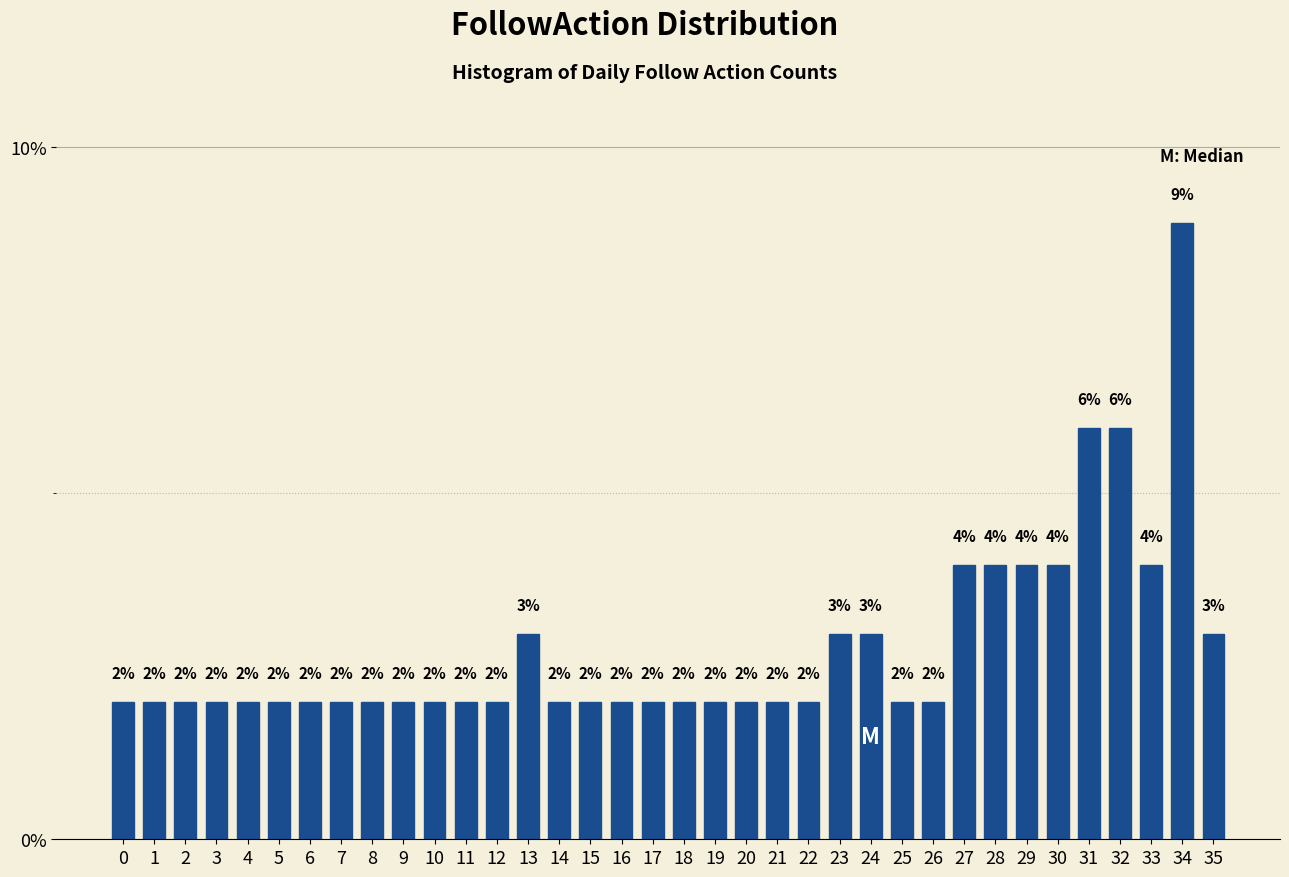

What is the ratio of the value at 28 to the value at 29?

1.0